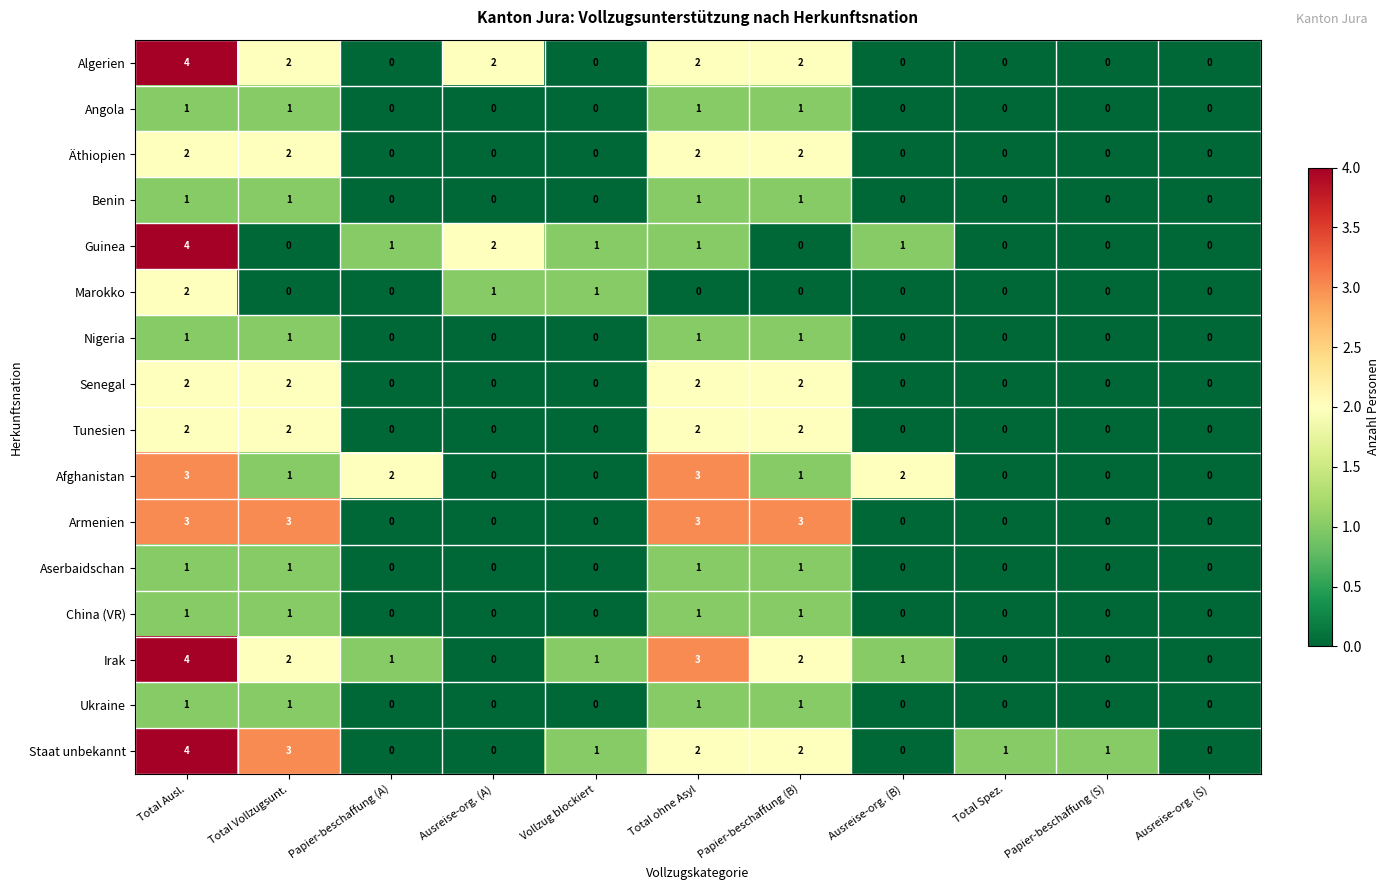

At which category is the sum across all series the highest?

Total Ausl.